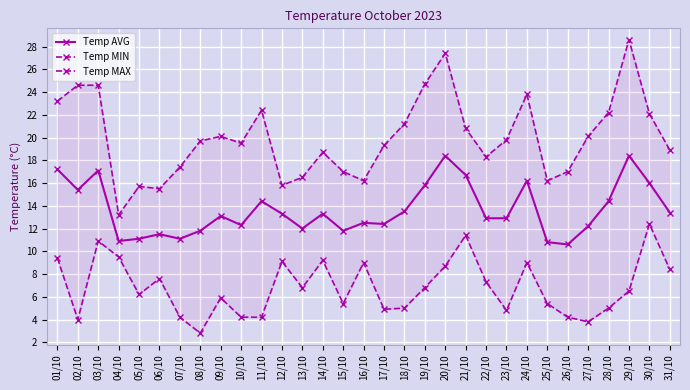

Which series changed the most between 14/10 and 21/10?

Temp AVG